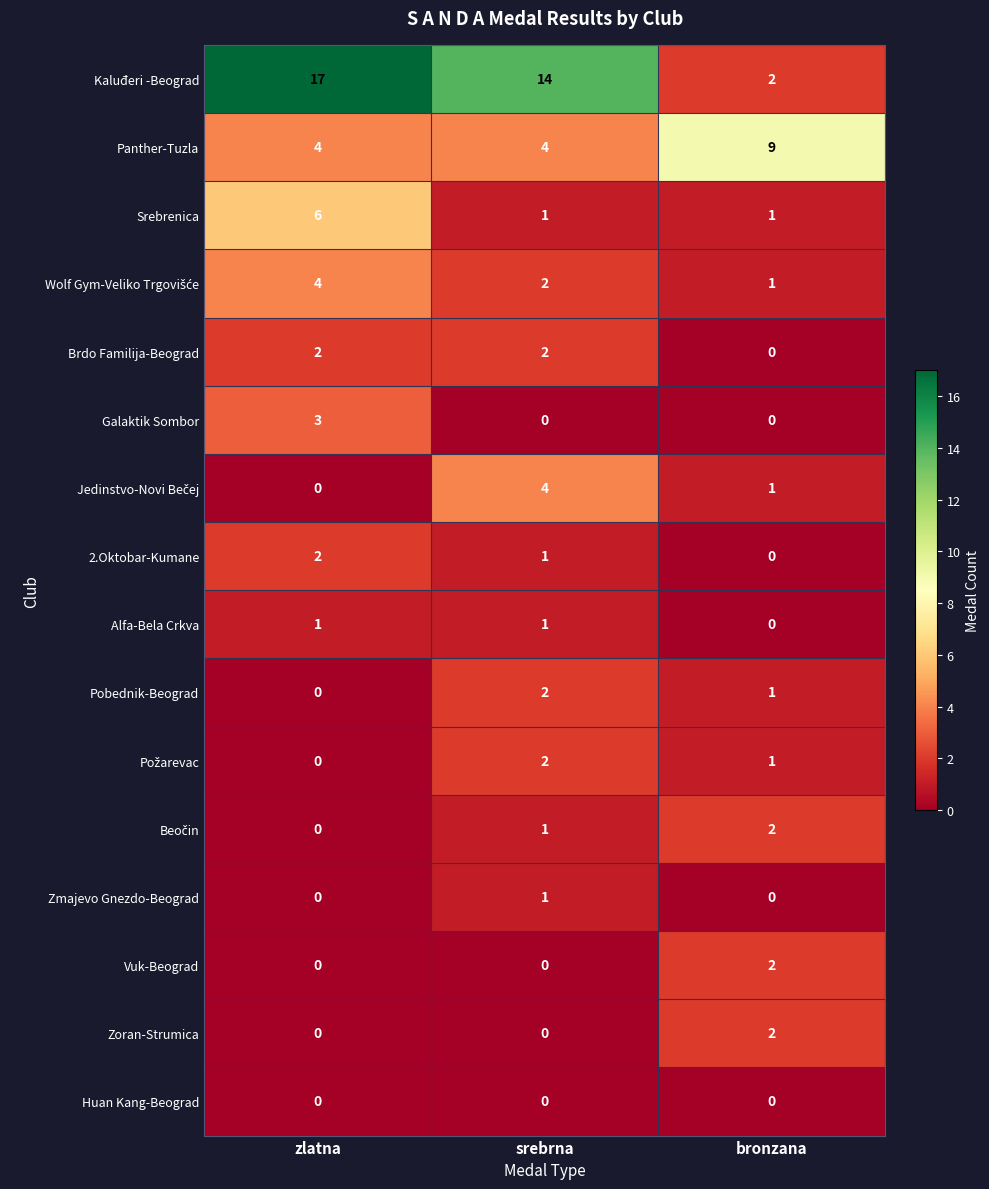

Count the Srebrenica values in the range 1 to 6.

3